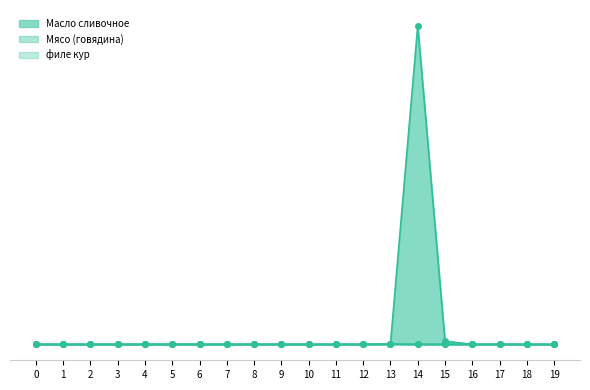

What are all the series names shown in the legend?

Масло сливочное, Мясо (говядина), филе кур